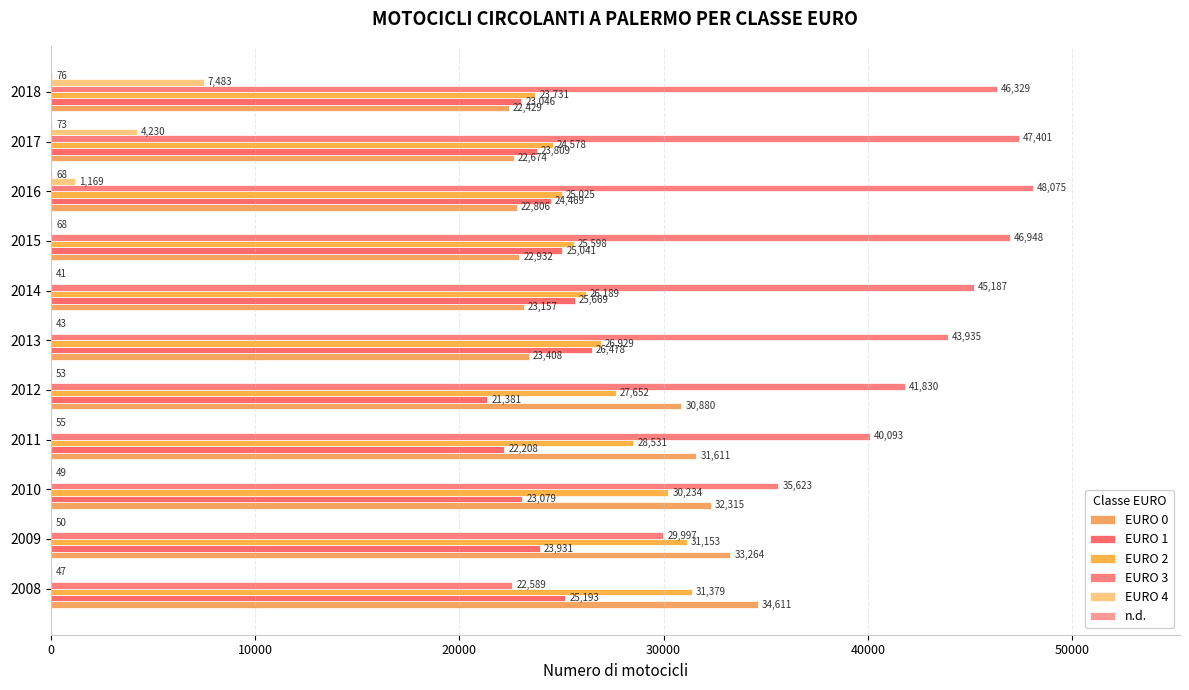

How many values in the EURO 4 series exceed 0?

3